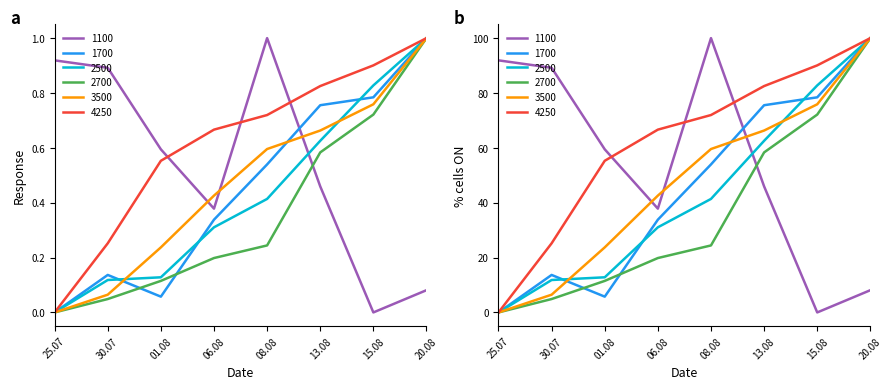

What is the difference between the maximum and minimum values in the 4250 series?

1.0